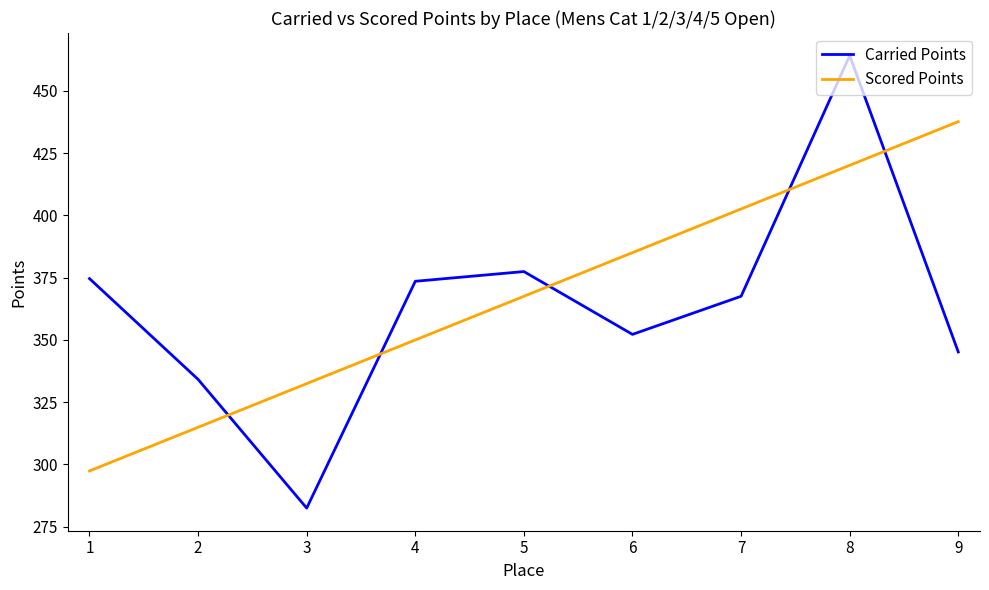

List the series in order of their peak value, lowest first.

Scored Points, Carried Points